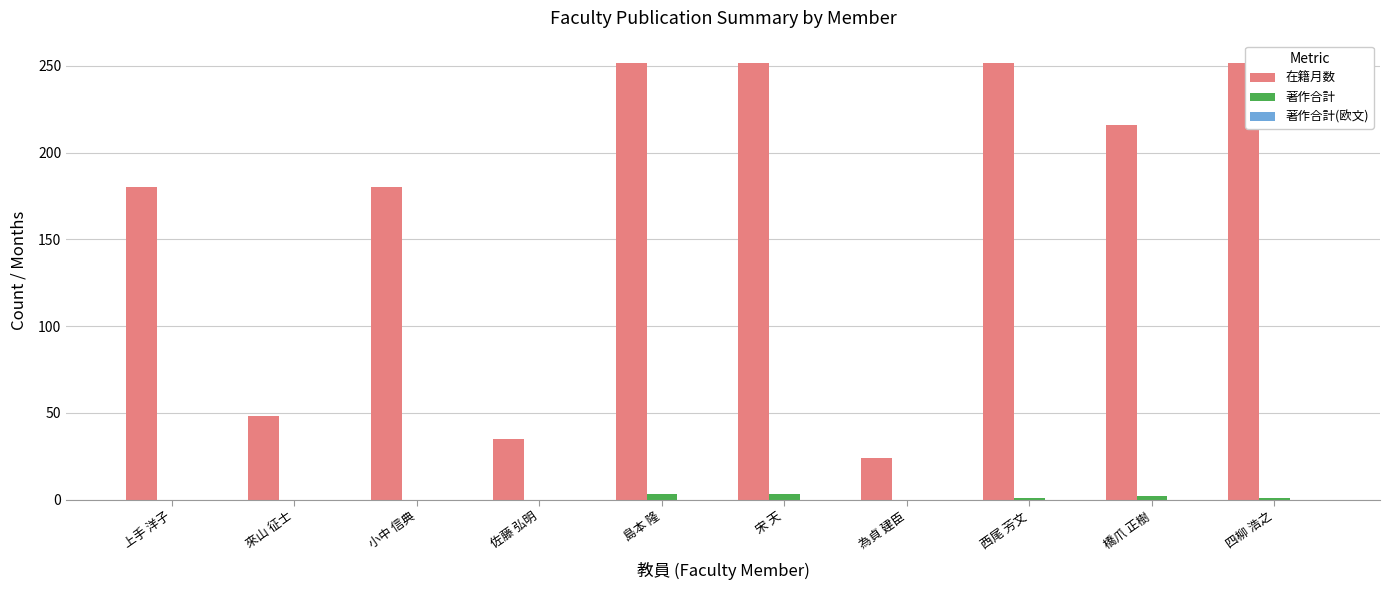

What is the sum of all 在籍月数 values?

1691